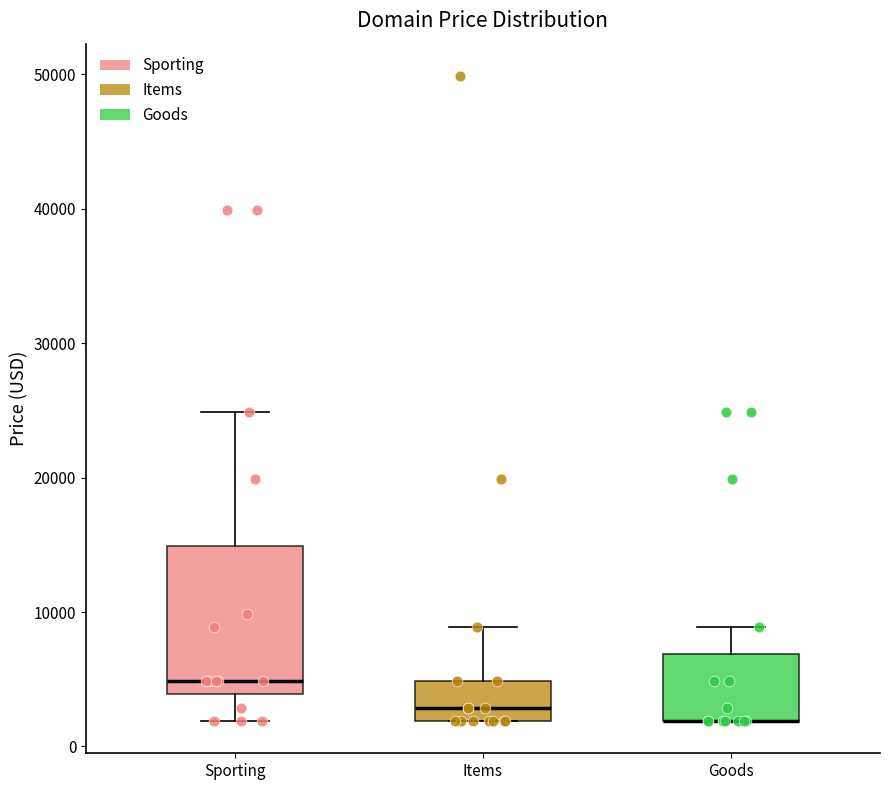

Where does the upper whisker of the box for Sporting end on the y-axis? The values are not printed on the chart, so give them approximately, as read against the axis.

25000